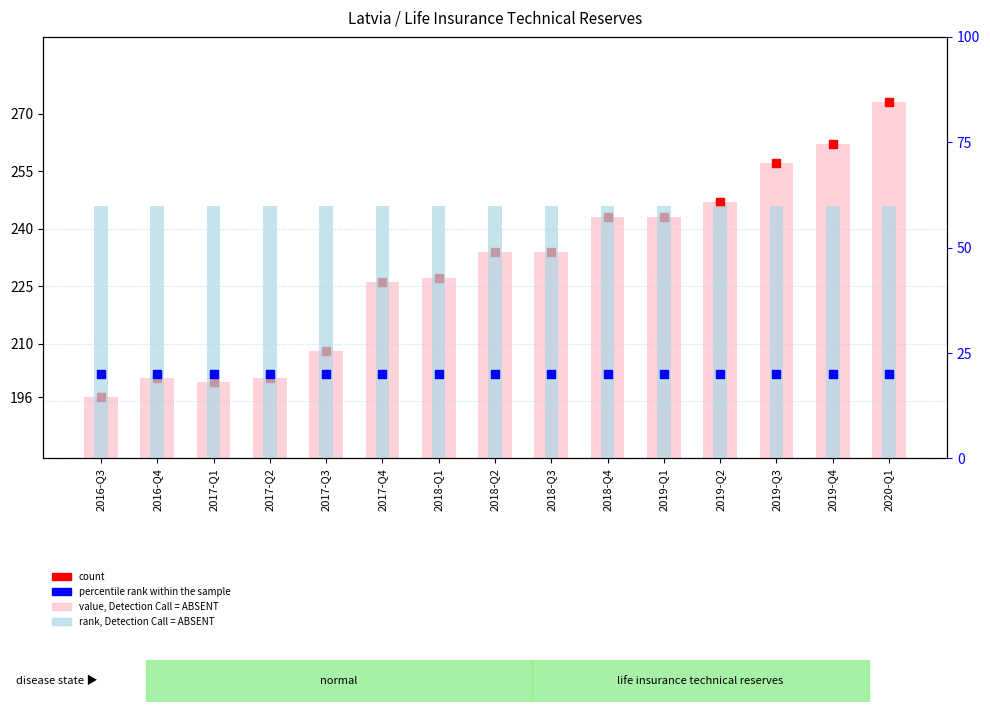

Which series reaches the maximum Y coordinate?

value, Detection Call = ABSENT